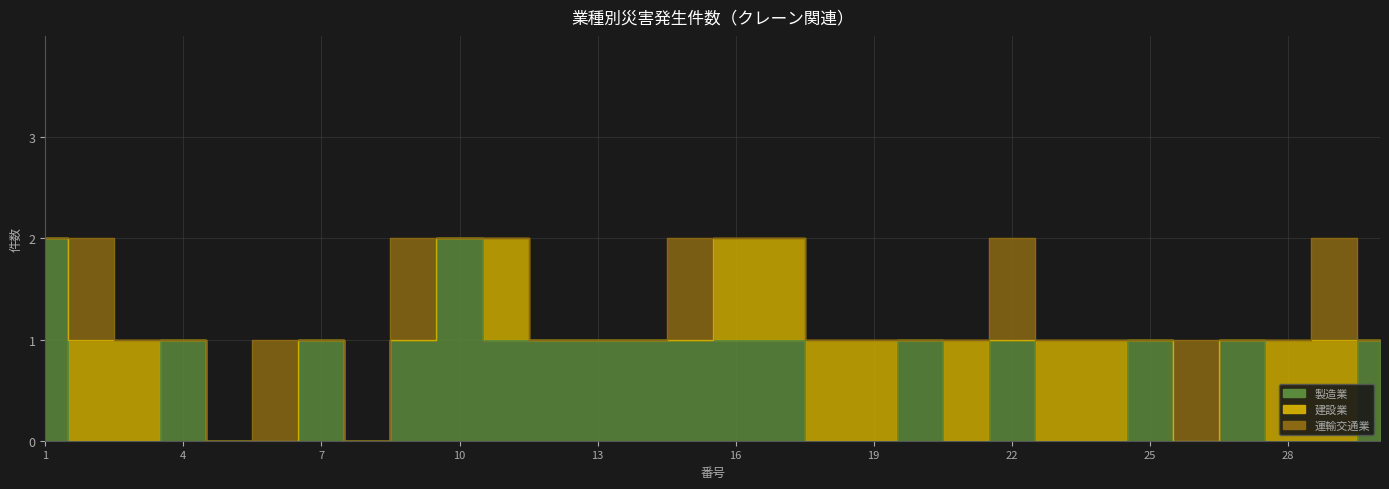

The 建設業 series shows 0 at 26. True or false?

True